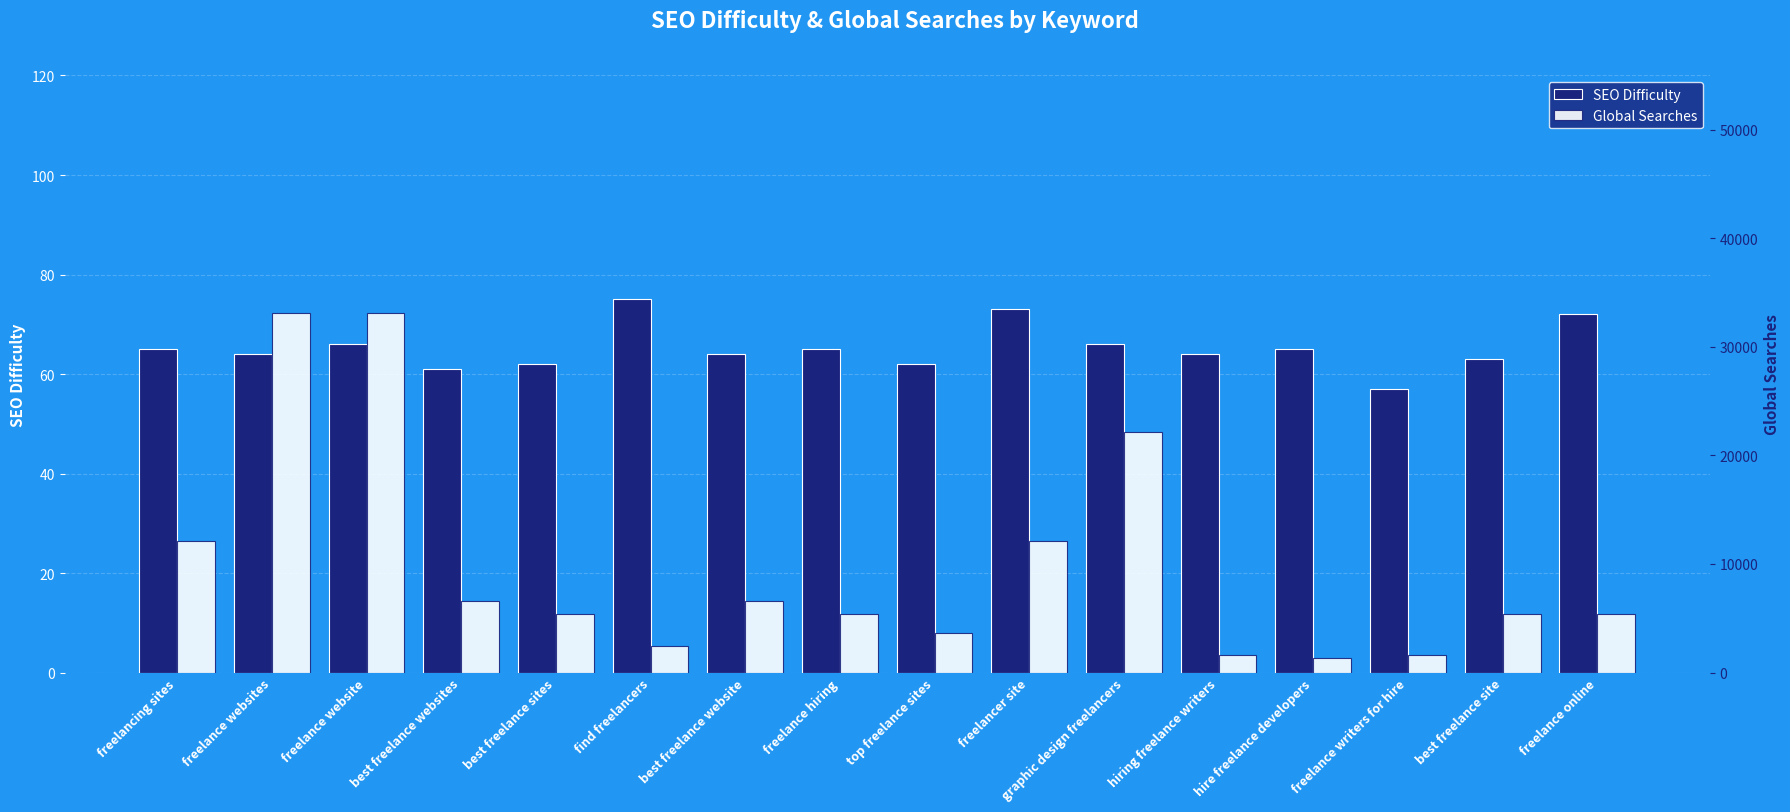

List the series in order of their peak value, lowest first.

SEO Difficulty, Global Searches